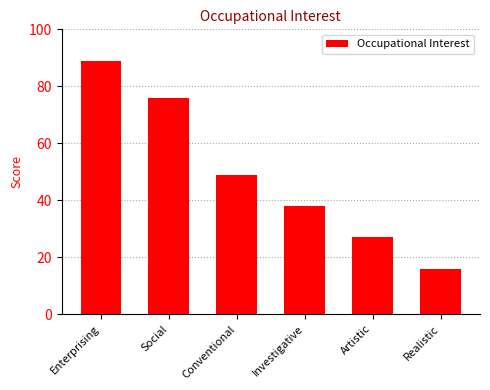

Reading right to left, what are all the values shown in this chart?

16	27	38	49	76	89